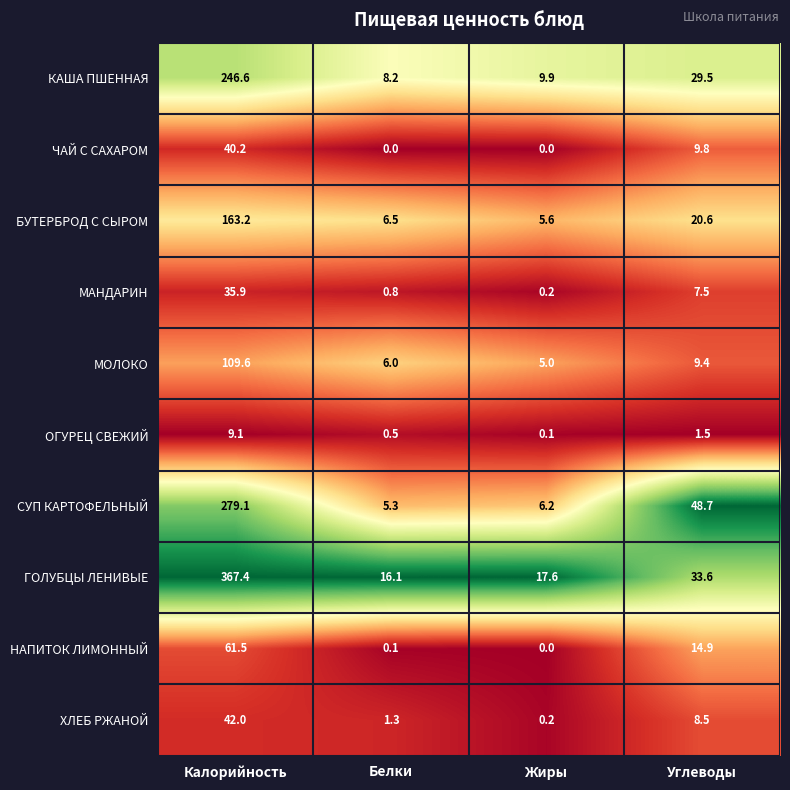

Rank the series by their maximum value, from lowest to highest.

ОГУРЕЦ СВЕЖИЙ, МАНДАРИН, ЧАЙ С САХАРОМ, ХЛЕБ РЖАНОЙ, НАПИТОК ЛИМОННЫЙ, МОЛОКО, БУТЕРБРОД С СЫРОМ, КАША ПШЕННАЯ, СУП КАРТОФЕЛЬНЫЙ, ГОЛУБЦЫ ЛЕНИВЫЕ